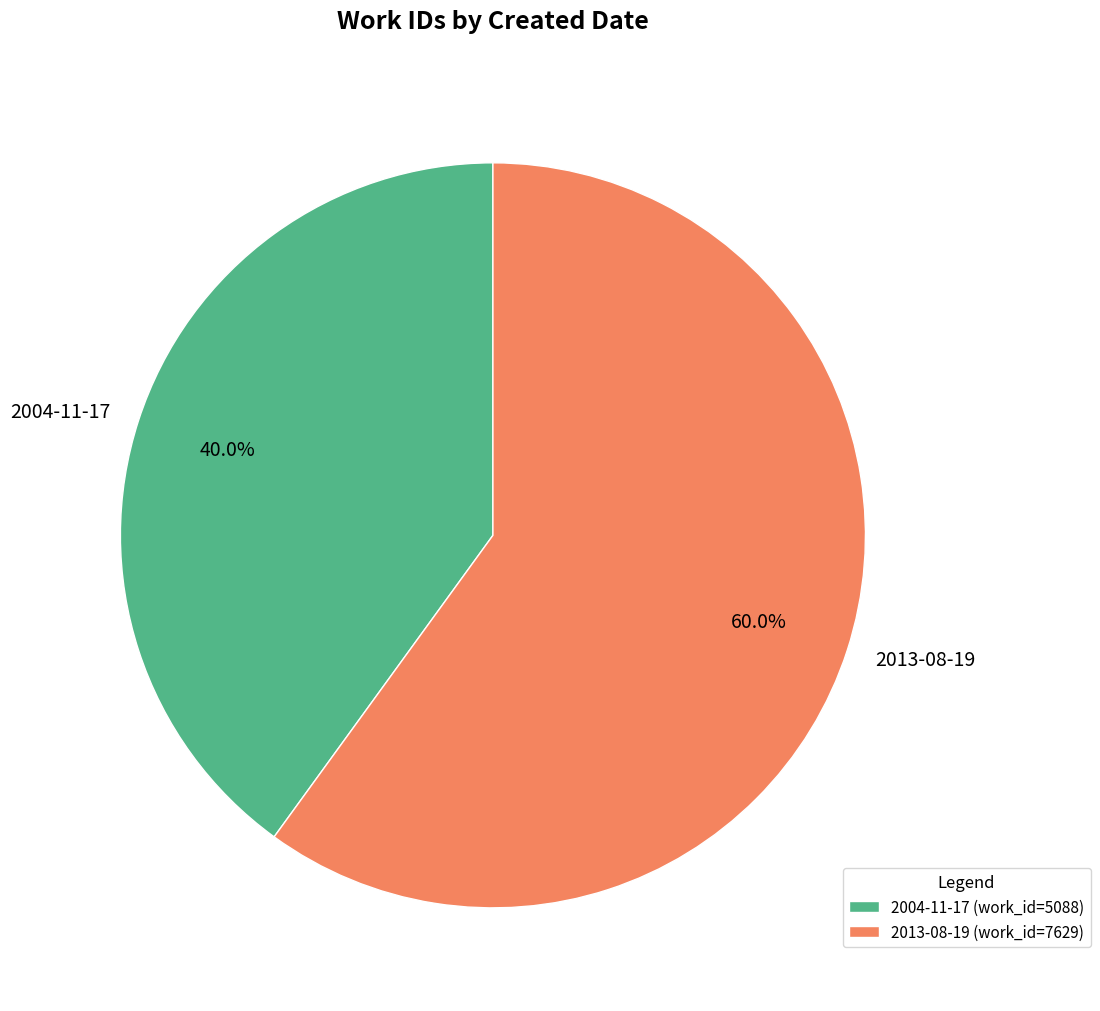

Is it true that 2004-11-17 is 54% of the pie?

False